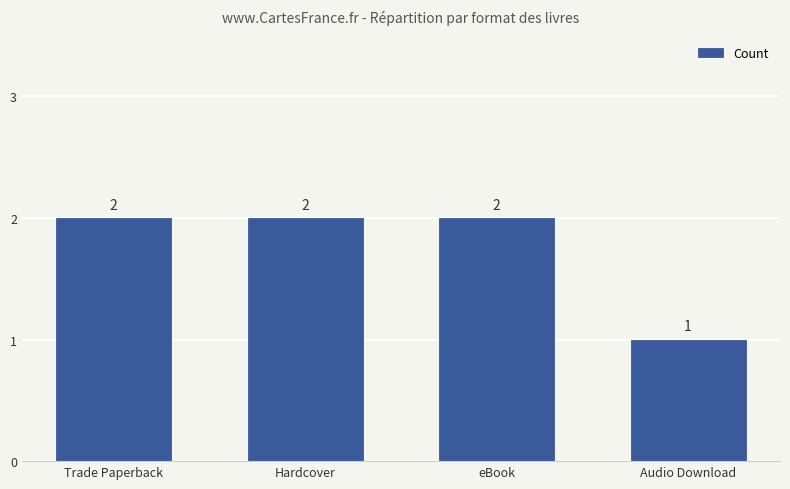

How many values are between 2 and 3?

3